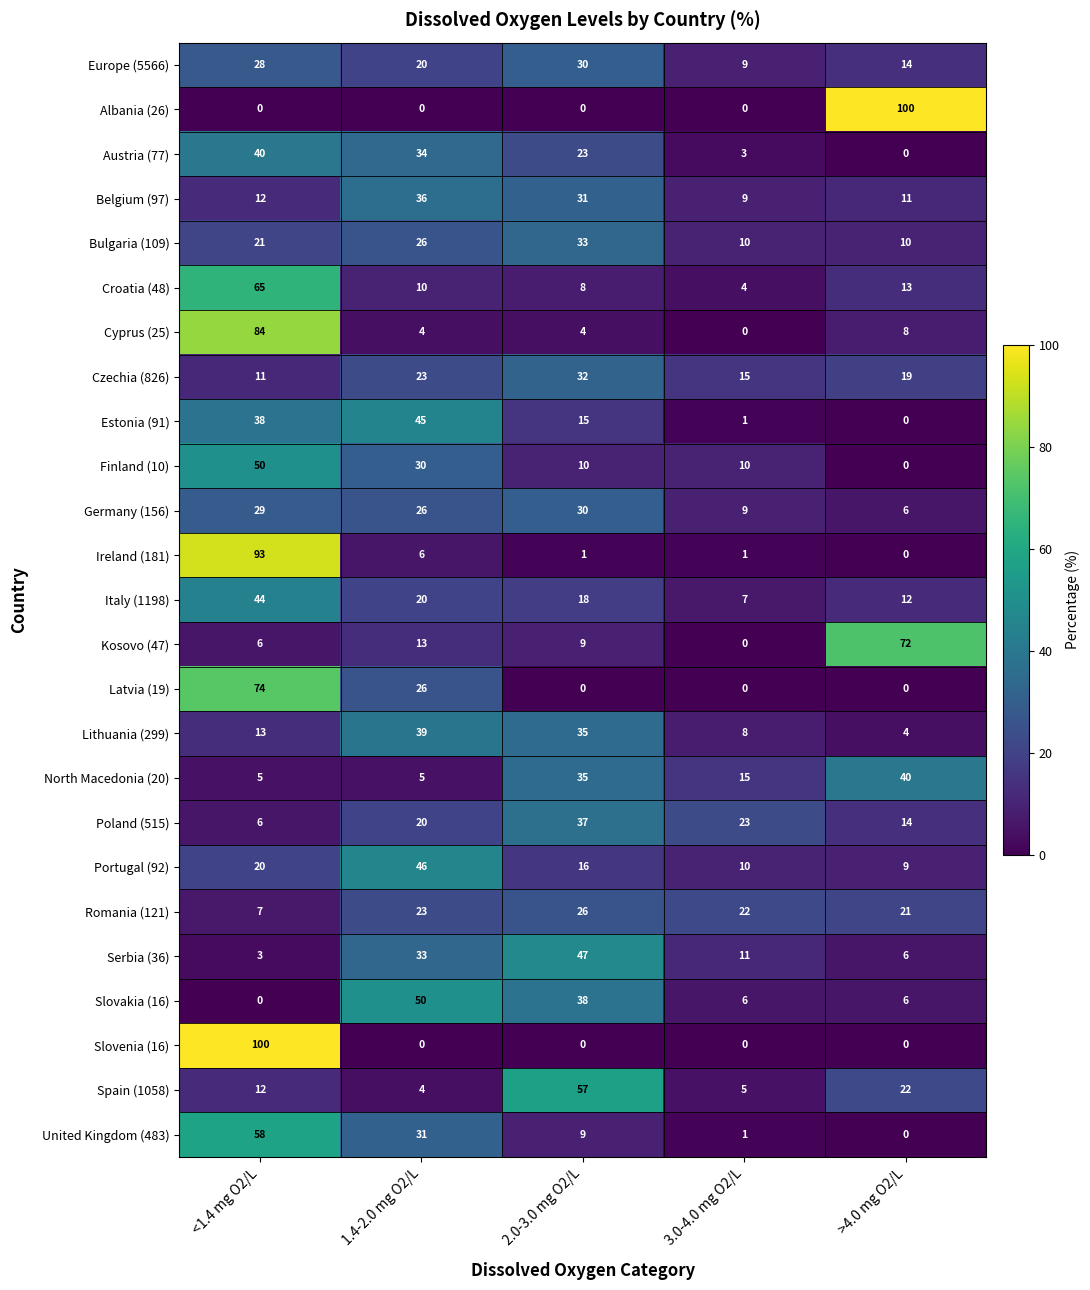

Where is United Kingdom (483) nearest to the value 29?

1.4-2.0 mg O2/L